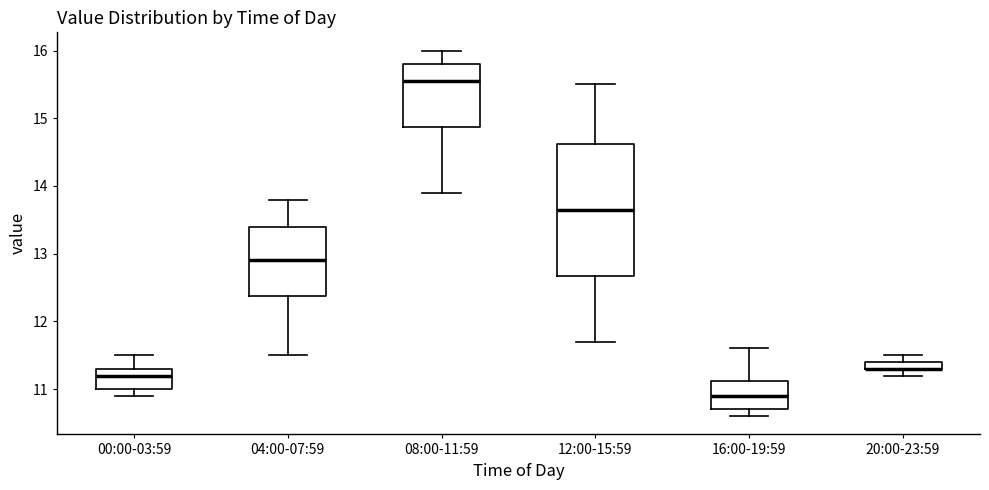

Where does the upper whisker of the box for 16:00-19:59 end on the y-axis? The values are not printed on the chart, so give them approximately, as read against the axis.

11.6